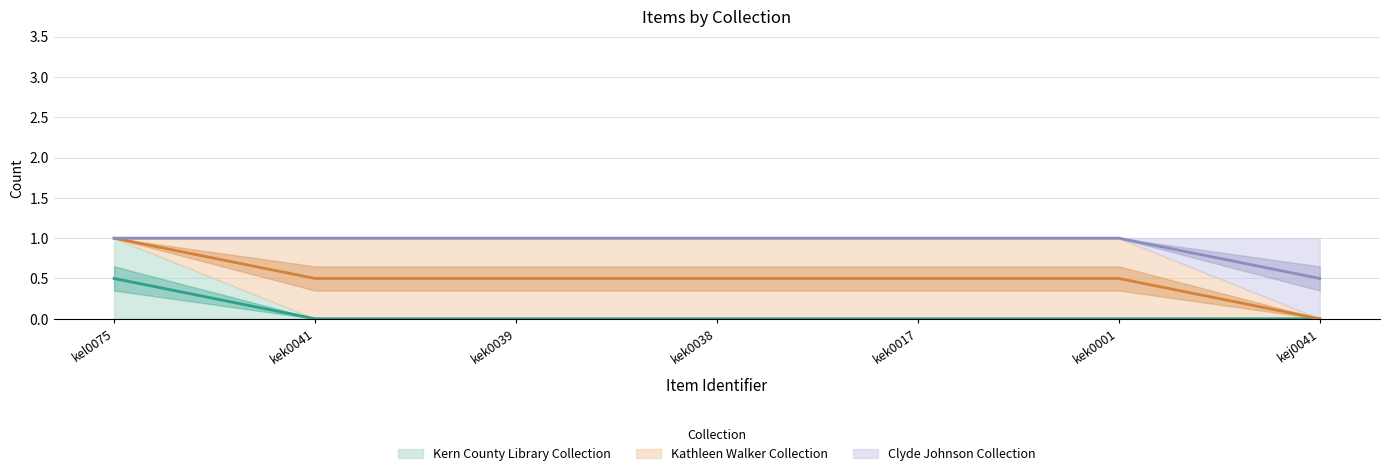

The value of Clyde Johnson Collection at kej0041 is 0.5. True or false?

True